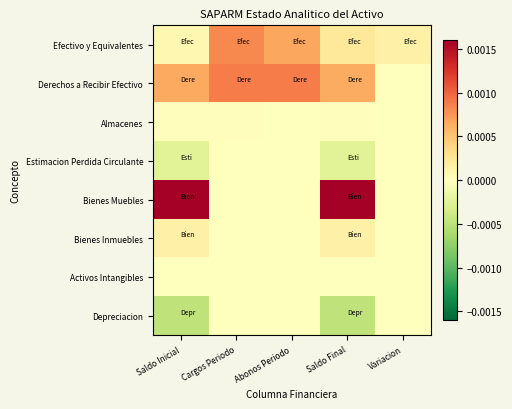

Reading right to left, transcribe all the data shown in this chart.

Efectivo y Equivalentes: Variacion=0.0	Saldo Final=0.0	Abonos Periodo=0.0	Cargos Periodo=0.0	Saldo Inicial=0.0
Derechos a Recibir Efectivo: Variacion=-0.0	Saldo Final=0.0	Abonos Periodo=0.0	Cargos Periodo=0.0	Saldo Inicial=0.0
Almacenes: Variacion=0.0	Saldo Final=0.0	Abonos Periodo=0.0	Cargos Periodo=0.0	Saldo Inicial=0.0
Estimacion Perdida Circulante: Variacion=0.0	Saldo Final=-0.0	Abonos Periodo=0.0	Cargos Periodo=0.0	Saldo Inicial=-0.0
Bienes Muebles: Variacion=0.0	Saldo Final=0.0	Abonos Periodo=0.0	Cargos Periodo=0.0	Saldo Inicial=0.0
Bienes Inmuebles: Variacion=0.0	Saldo Final=0.0	Abonos Periodo=0.0	Cargos Periodo=0.0	Saldo Inicial=0.0
Activos Intangibles: Variacion=0.0	Saldo Final=0.0	Abonos Periodo=0.0	Cargos Periodo=0.0	Saldo Inicial=0.0
Depreciacion: Variacion=0.0	Saldo Final=-0.0	Abonos Periodo=0.0	Cargos Periodo=0.0	Saldo Inicial=-0.0